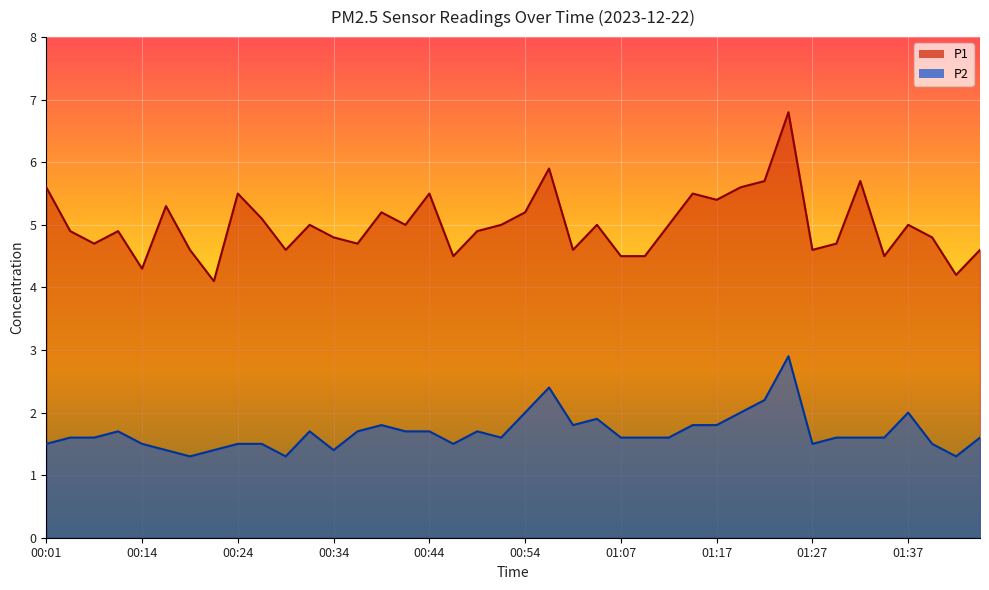

Between 00:42 and 00:49, which series saw the biggest shift?

P1